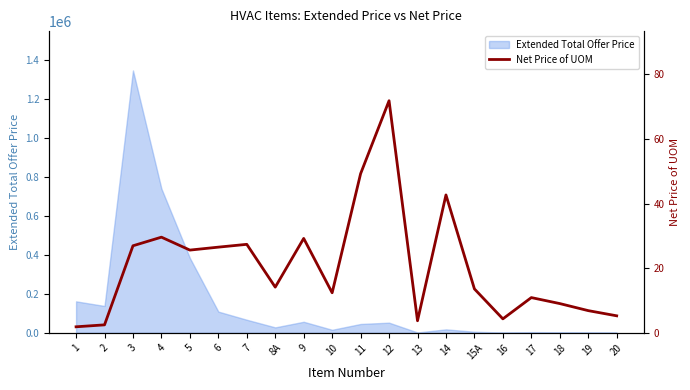

How many lines are shown in the chart?

1